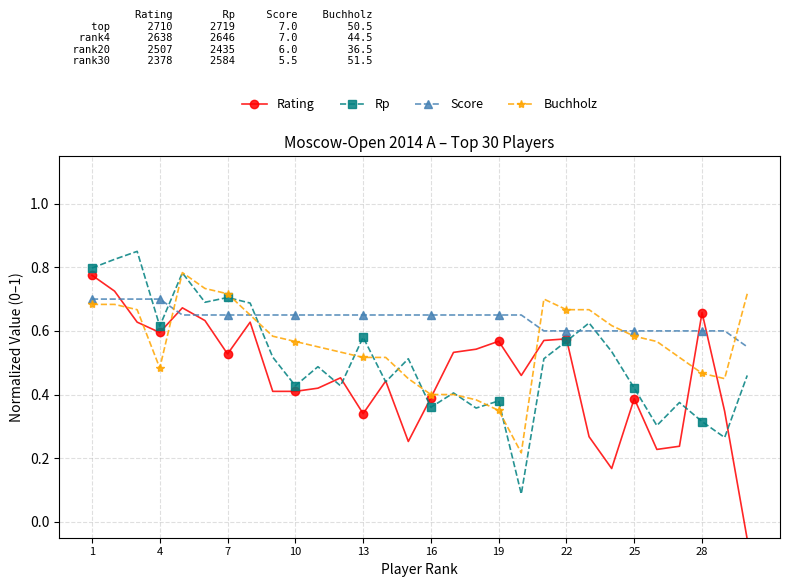

True or false: Rating has more than 1 points higher than both neighbors.

True